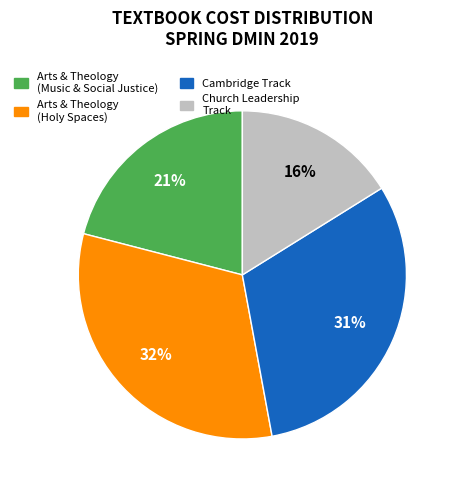

To the nearest percent, what portion does Cambridge Track represent?

31%